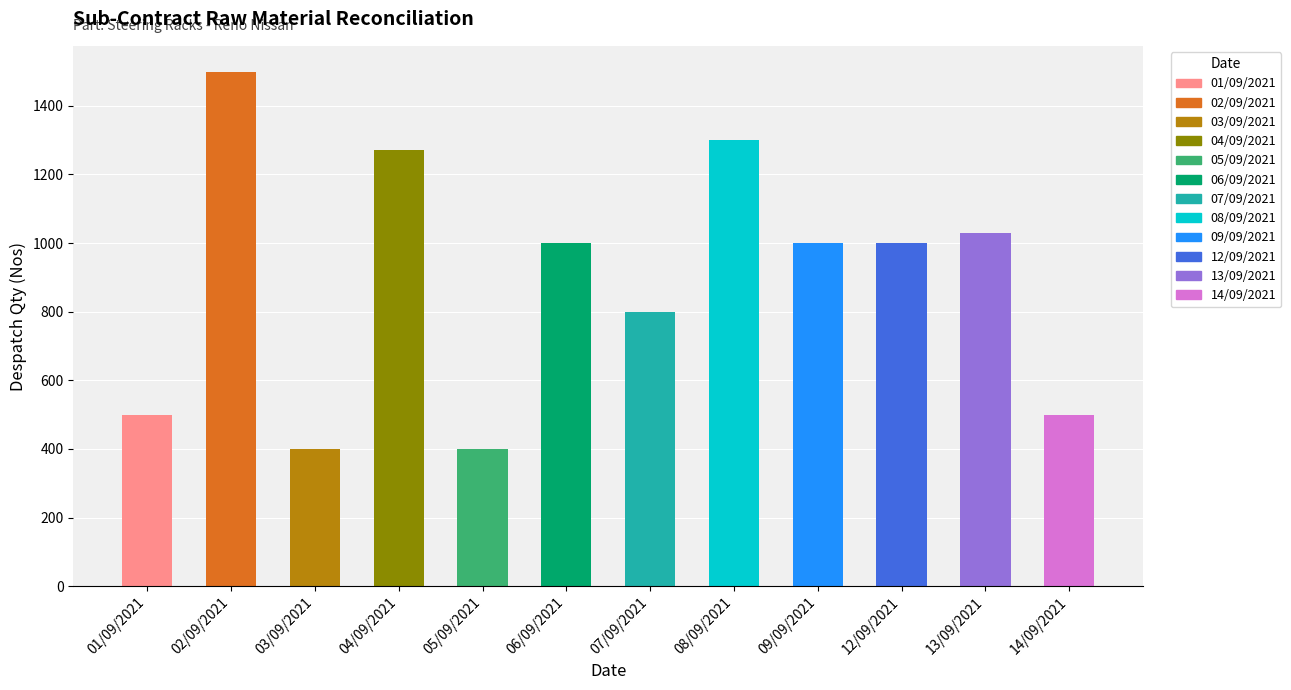

What is the maximum value shown in the chart?

1500